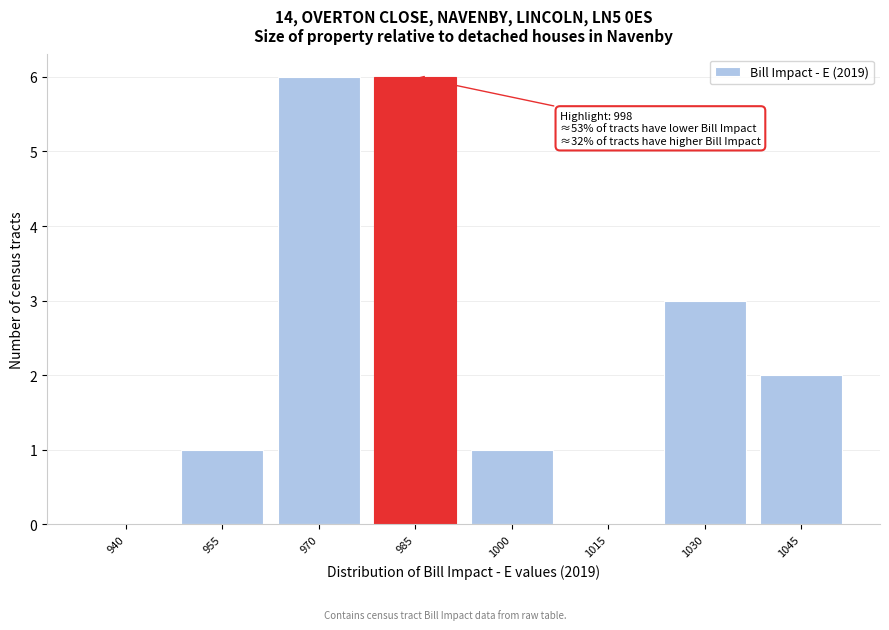

Reading left to right, extract all data points from this chart.

940=0	955=1	970=6	985=6	1000=1	1015=0	1030=3	1045=2